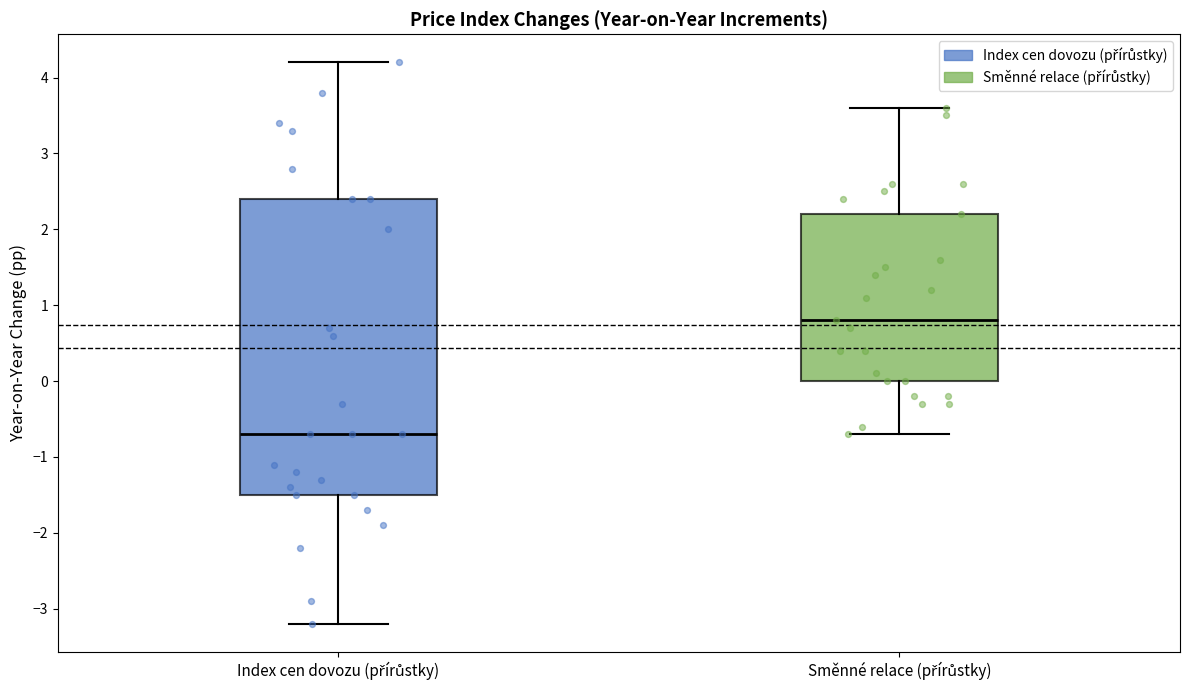

Which box is the tallest, from its lower edge to its upper edge?

Index cen dovozu (přírůstky)